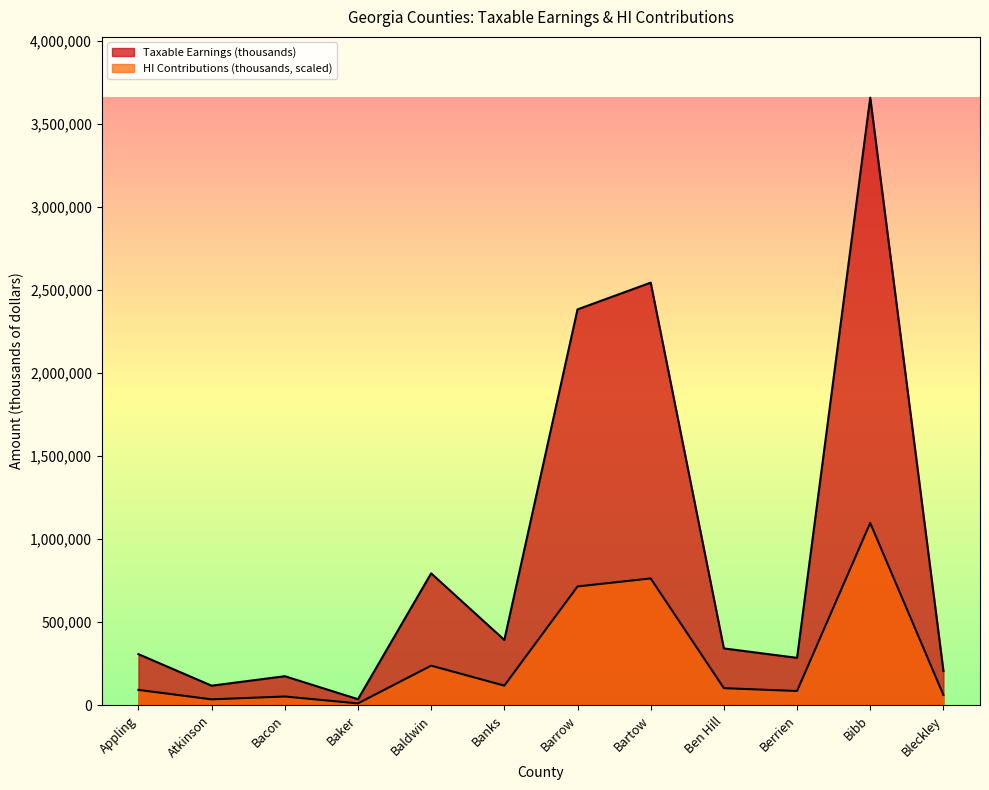

True or false: Taxable Earnings (thousands) and HI Contributions (thousands) intersect in this chart.

False